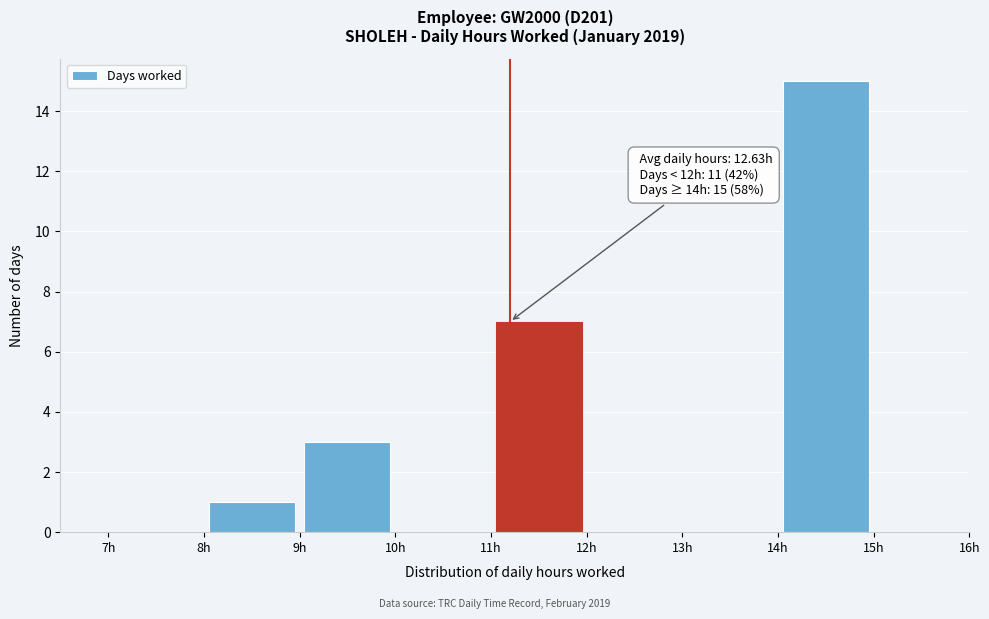

Over which range of the x-axis is the bar tallest?

14 to 15